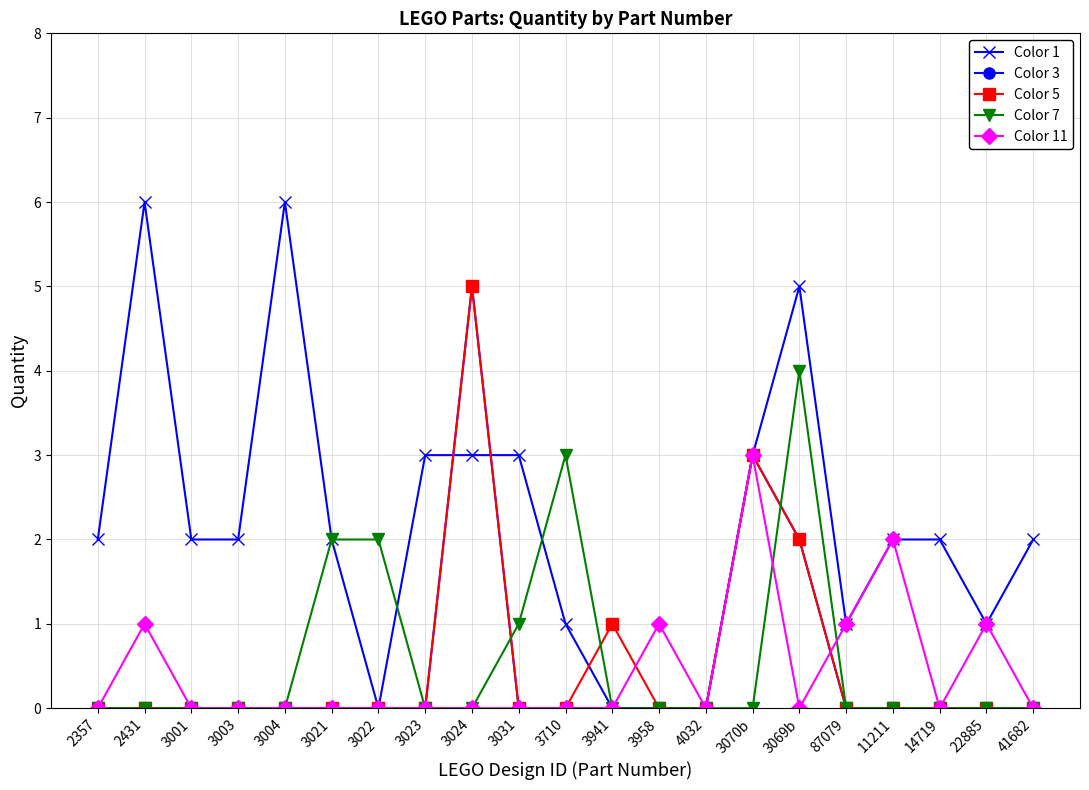

What is the difference between the maximum and minimum values in the Color 7 series?

4